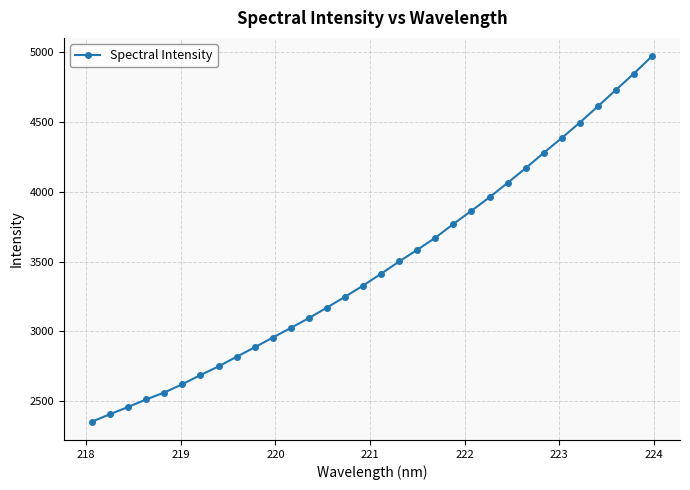

How many categories are shown in the chart?

32